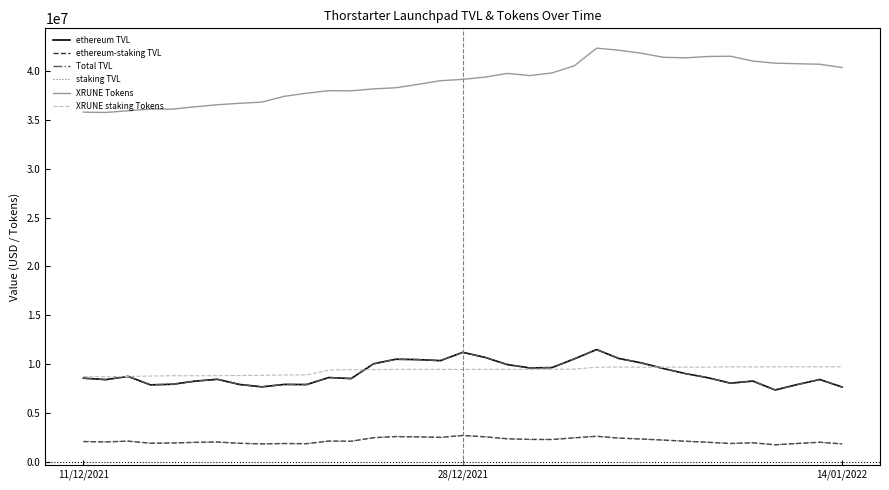

Is this an area chart (filled region under the line)?

No